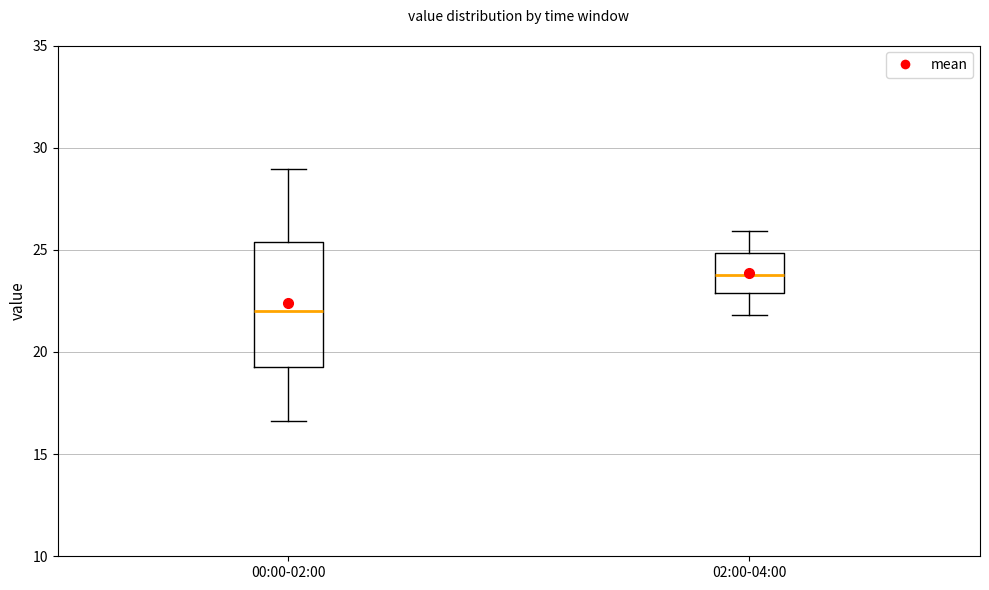

Comparing the boxes themselves (not the whiskers), which one is the tallest?

00:00-02:00